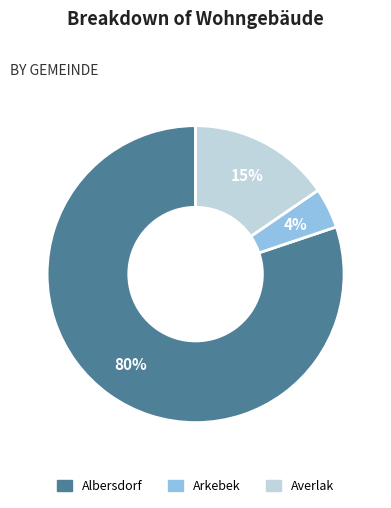

How many segments does this pie chart have?

3